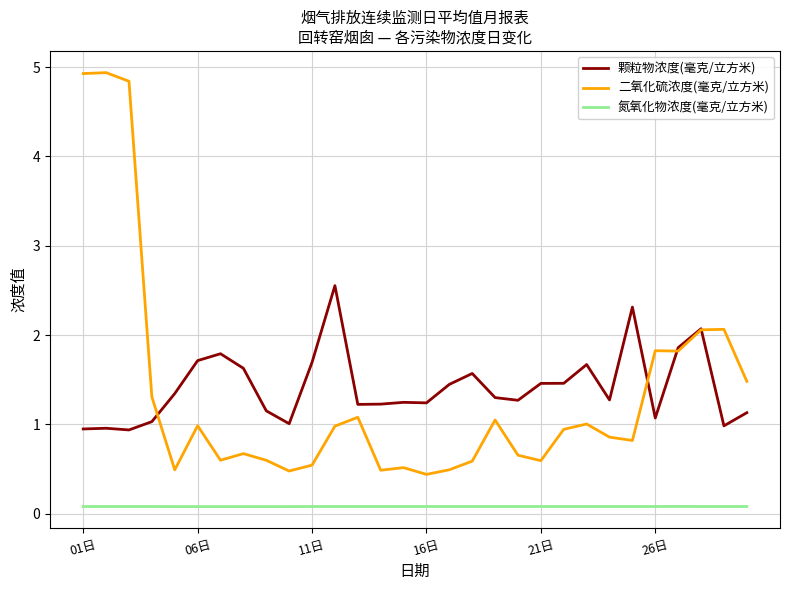

What is the difference between the second highest and second lowest values in the 颗粒物浓度(毫克/立方米) series?

1.4